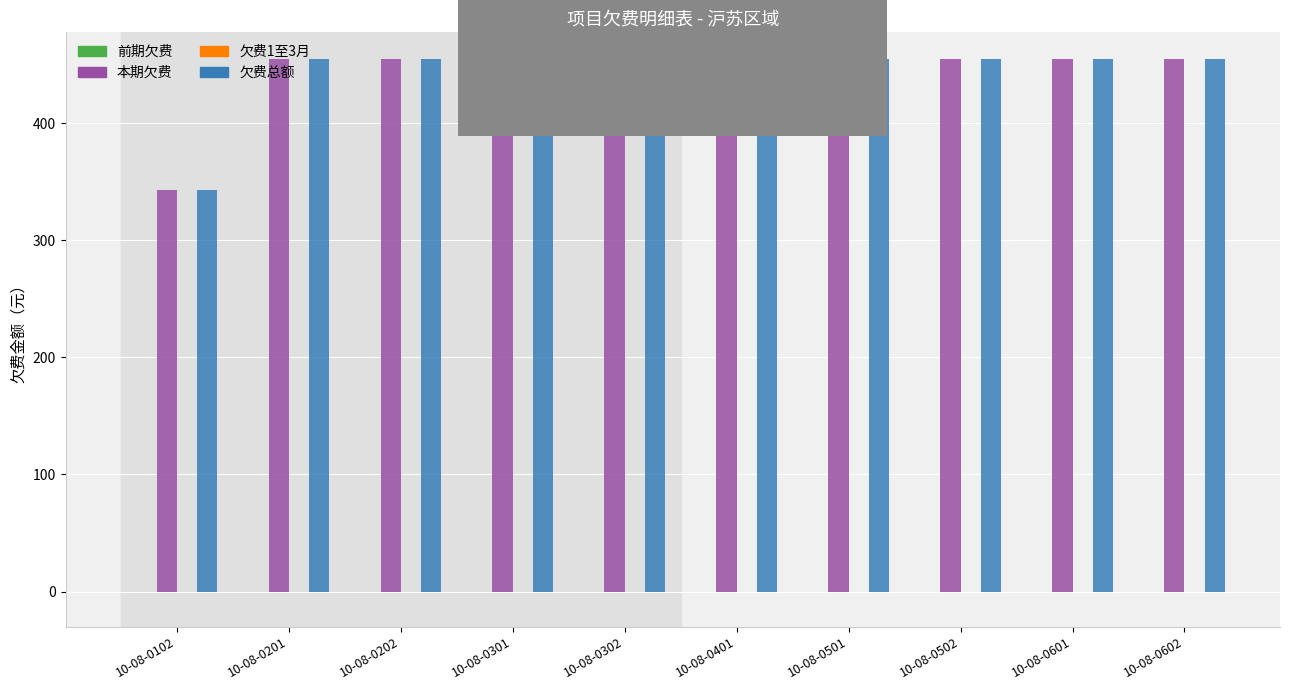

What is the value of the 本期欠费 bar at the 2nd from the left?

454.8